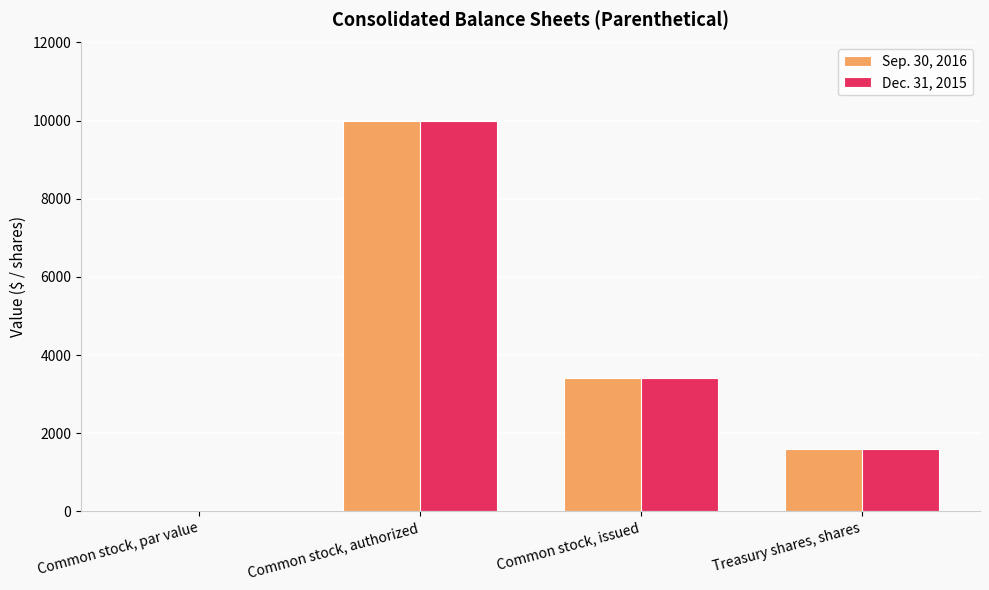

What is the difference between the Dec. 31, 2015 values at Common stock, issued and Common stock, par value?

3419.9